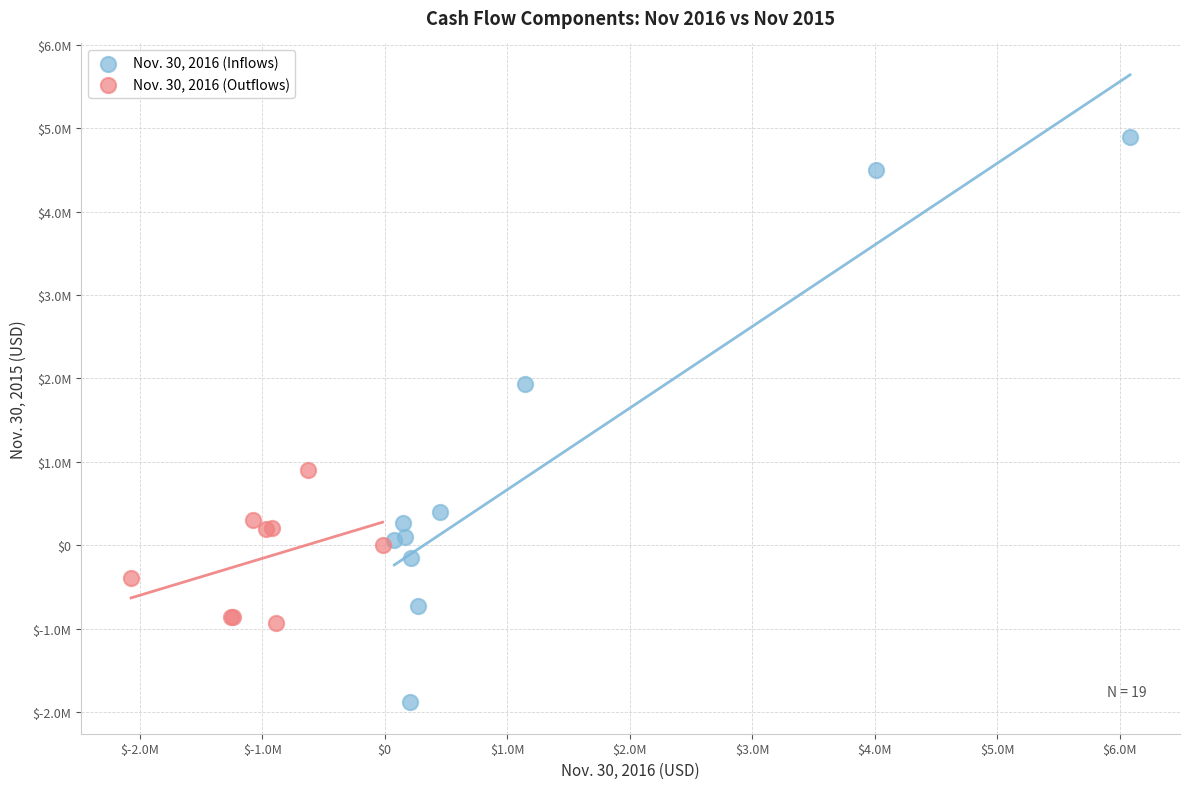

Which series contains the highest Y value?

Nov. 30, 2016 (Inflows)